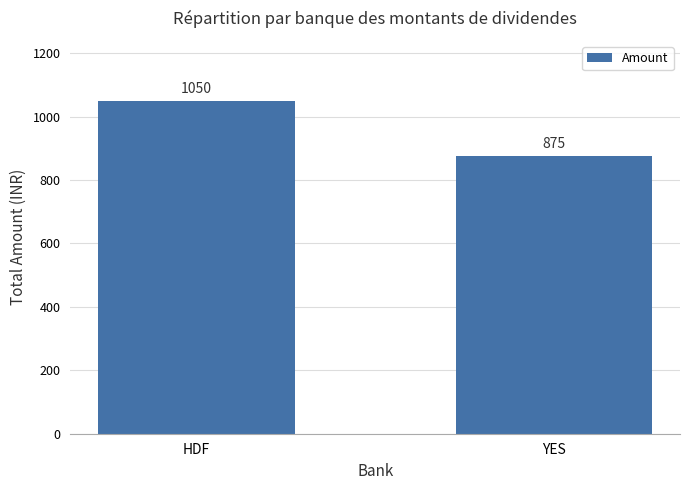

What is the sum of the values at YES and HDF?

1925